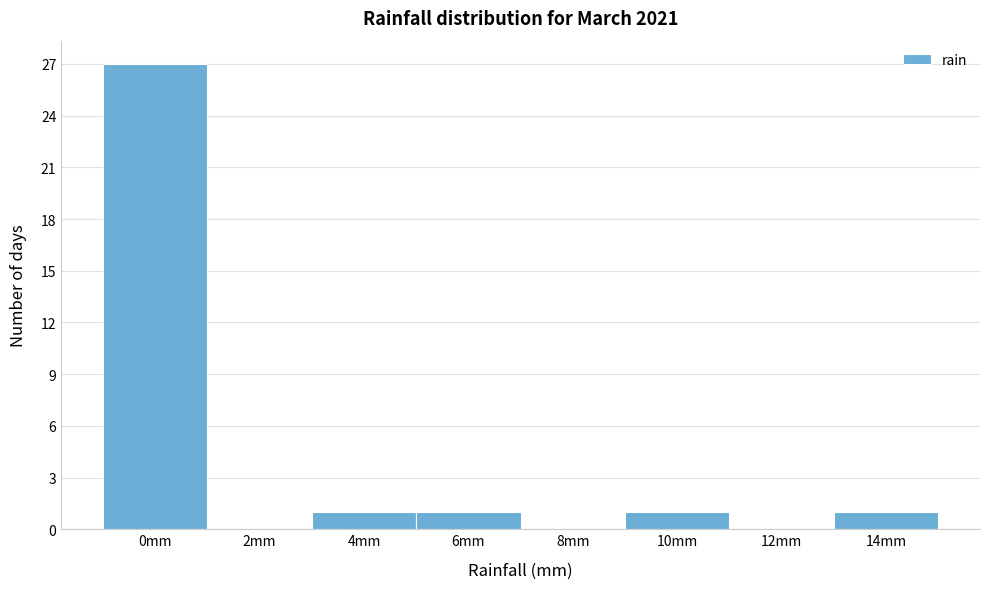

Reading left to right, what are all the values shown in this chart?

0mm=27	2mm=0	4mm=1	6mm=1	8mm=0	10mm=1	12mm=0	14mm=1